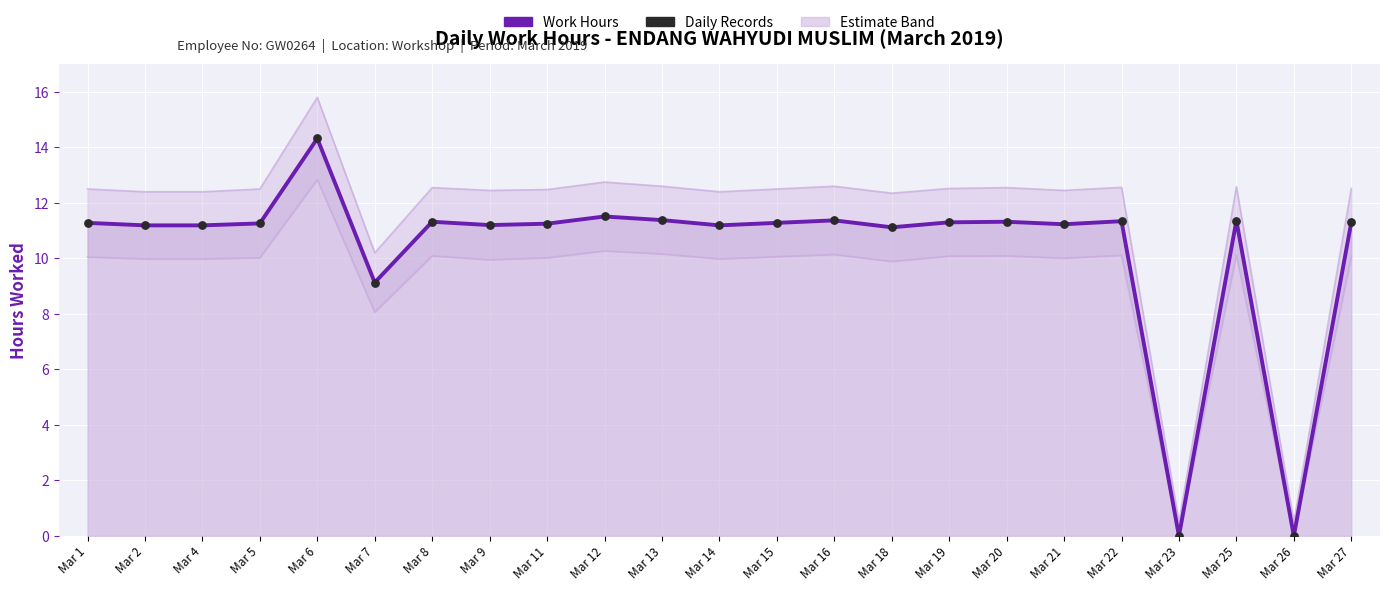

Which series has the largest Y range (max minus min)?

Upper Estimate